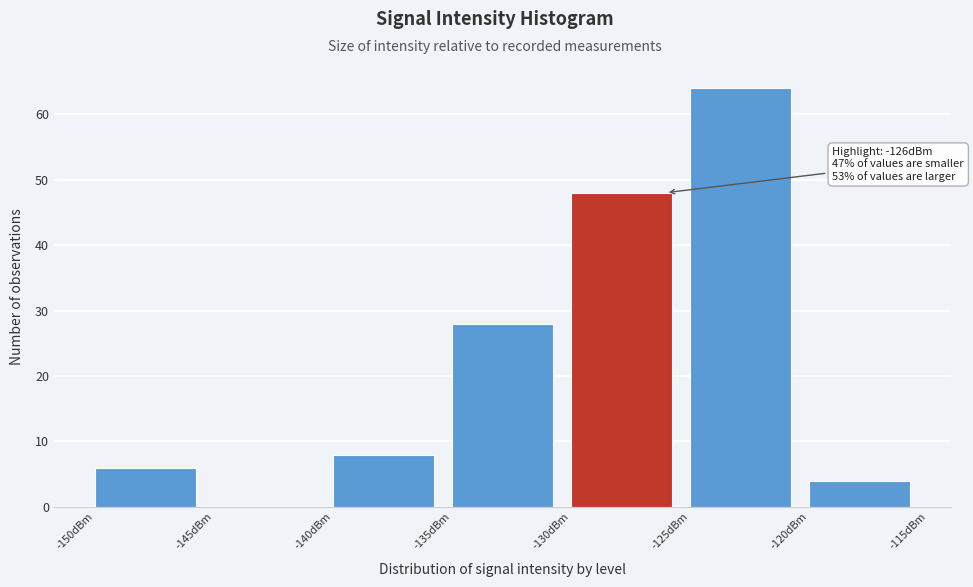

Over which range of the x-axis is the bar tallest?

-125 to -120